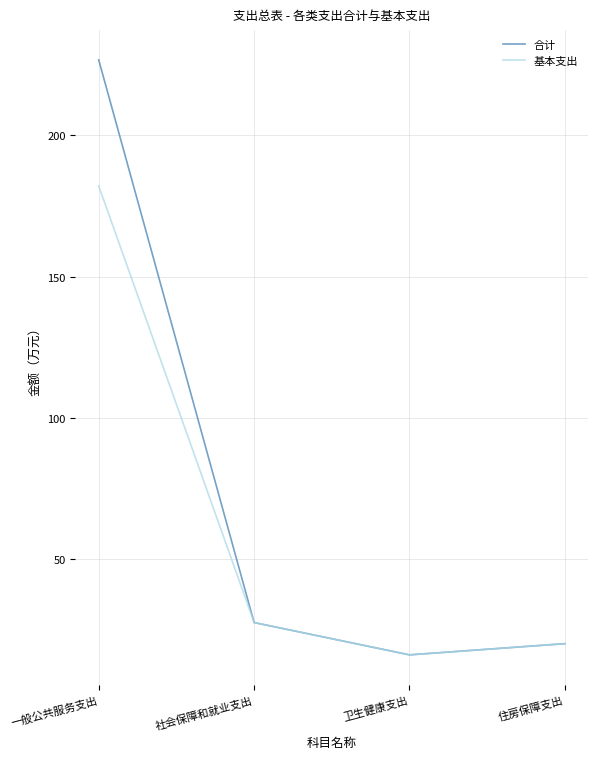

What is the average value of the 基本支出 series?

61.5